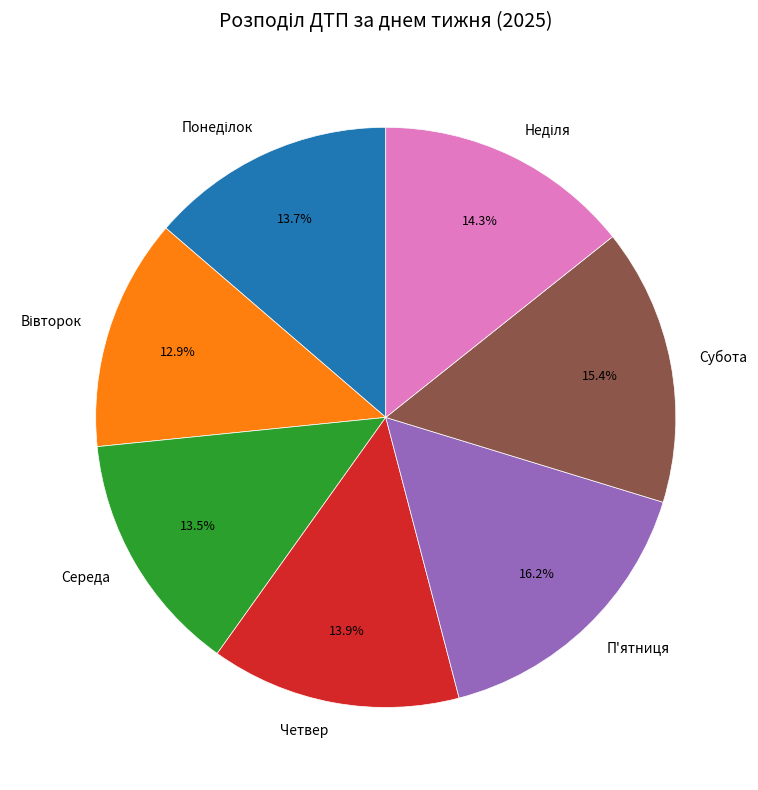

How much of the chart is everything except Середа?

86.5%